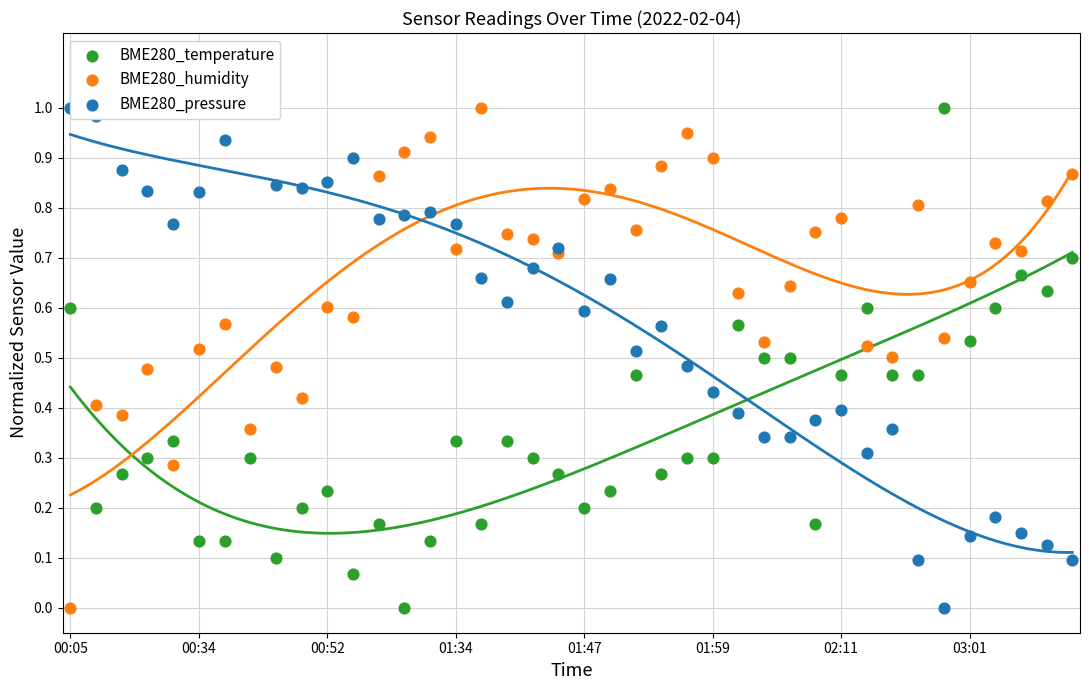

What are all the series names shown in the legend?

BME280_temperature, BME280_humidity, BME280_pressure